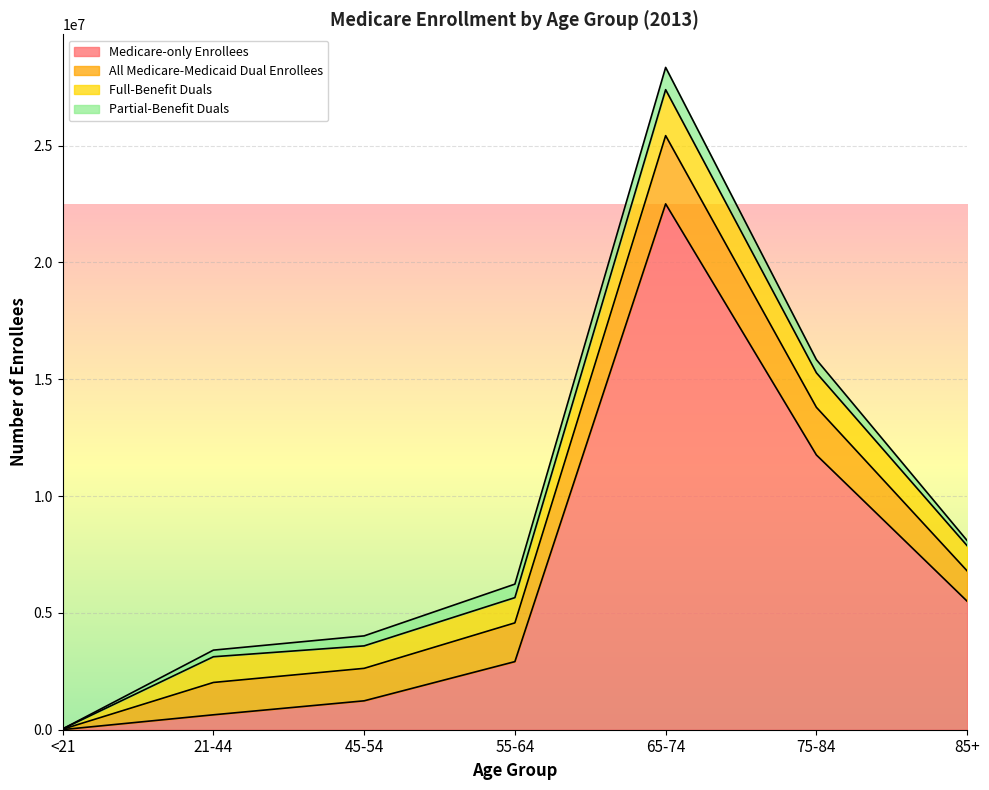

The value of Full-Benefit Duals at 65-74 is 3063510. True or false?

False